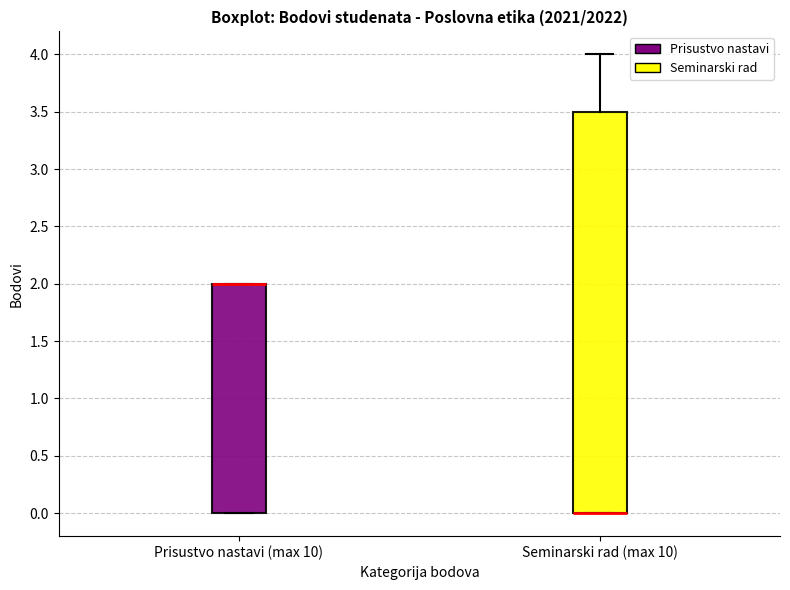

Reading left to right, transcribe this box plot: for each box, give where its median line is, the range the box spans, and where its two whiskers end, as read against the y-axis. The values are not printed on the chart, so give them approximately, as read against the axis.

Prisustvo nastavi (max 10): median 2.0 (drawn on the box's upper edge), box 0.0 to 2.0, whiskers 0.0 to 2.0
Seminarski rad (max 10): median 0.0 (drawn on the box's lower edge), box 0.0 to 3.5, whiskers 0.0 to 4.0